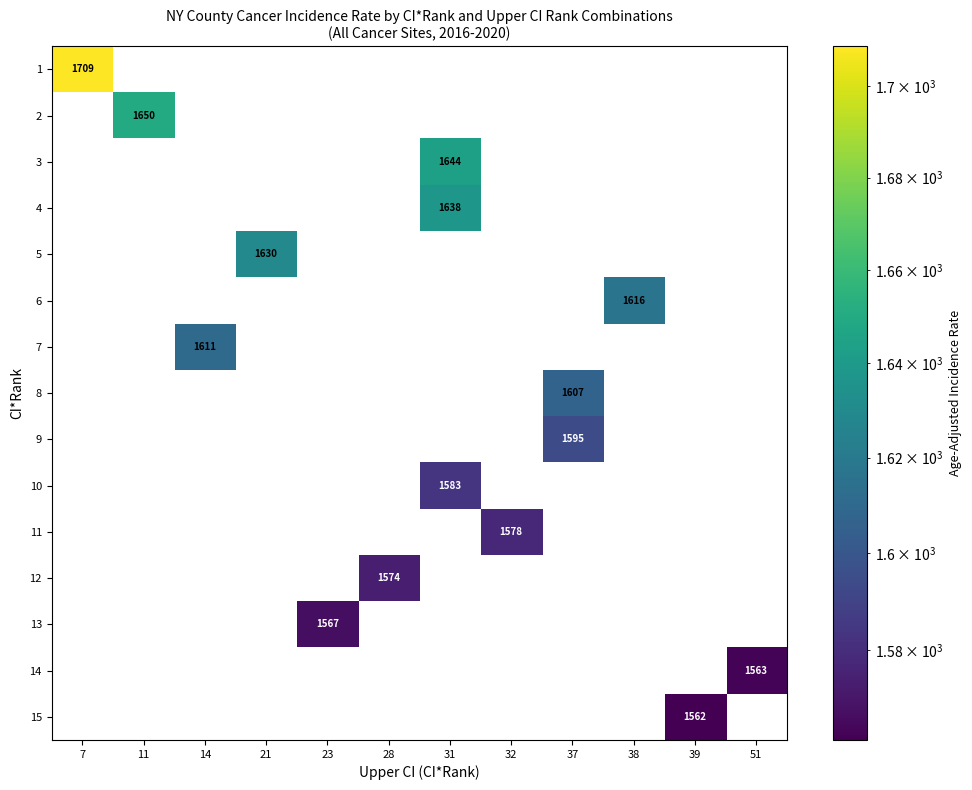

Is it true that 5 equals 2761 at 21?

False